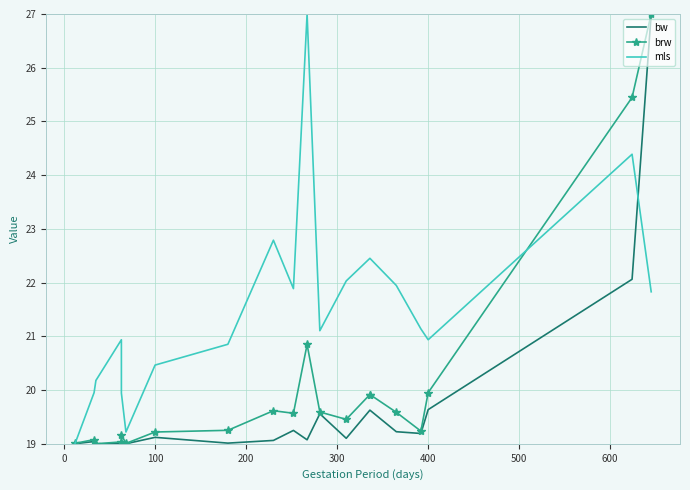

True or false: mls has more than 1 points higher than both neighbors.

True